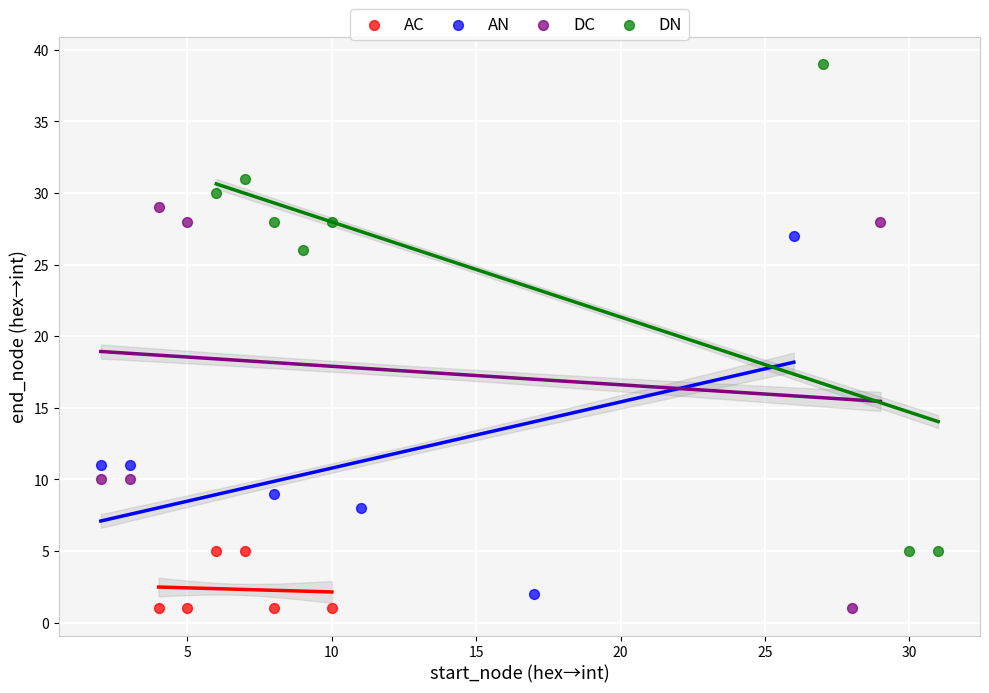

Which series has the largest Y range (max minus min)?

DN